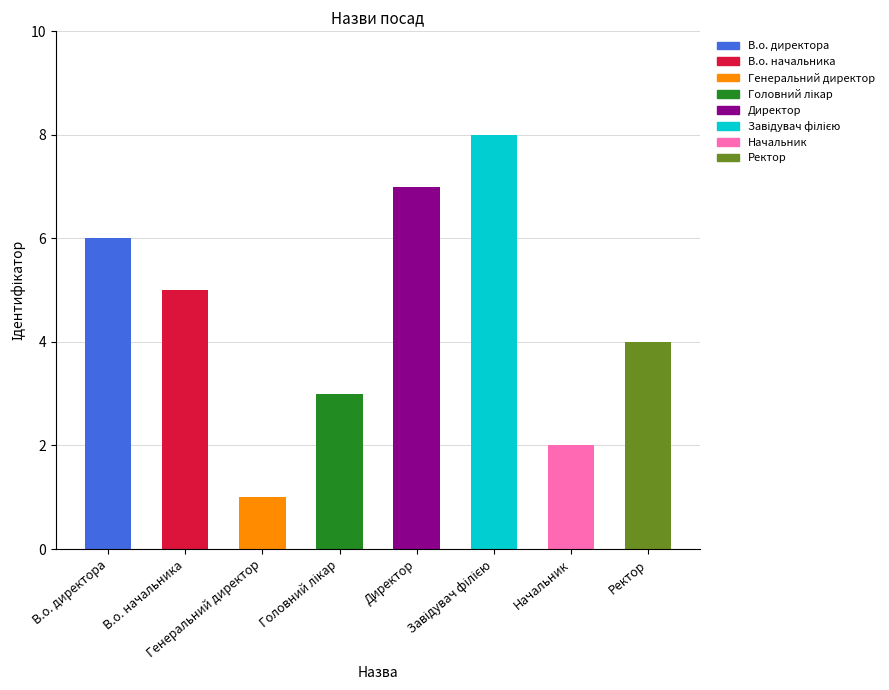

What is the ratio of the value at Ректор to the value at В.о. начальника?

0.8